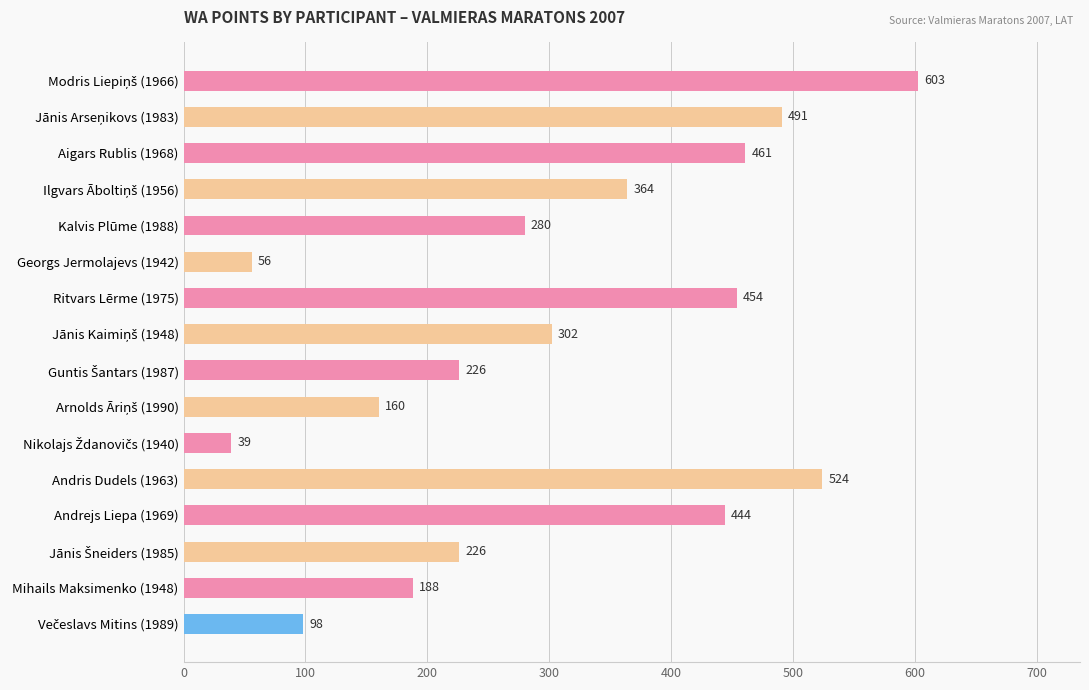

Reading top to bottom, extract all data points from this chart.

603	491	461	364	280	56	454	302	226	160	39	524	444	226	188	98